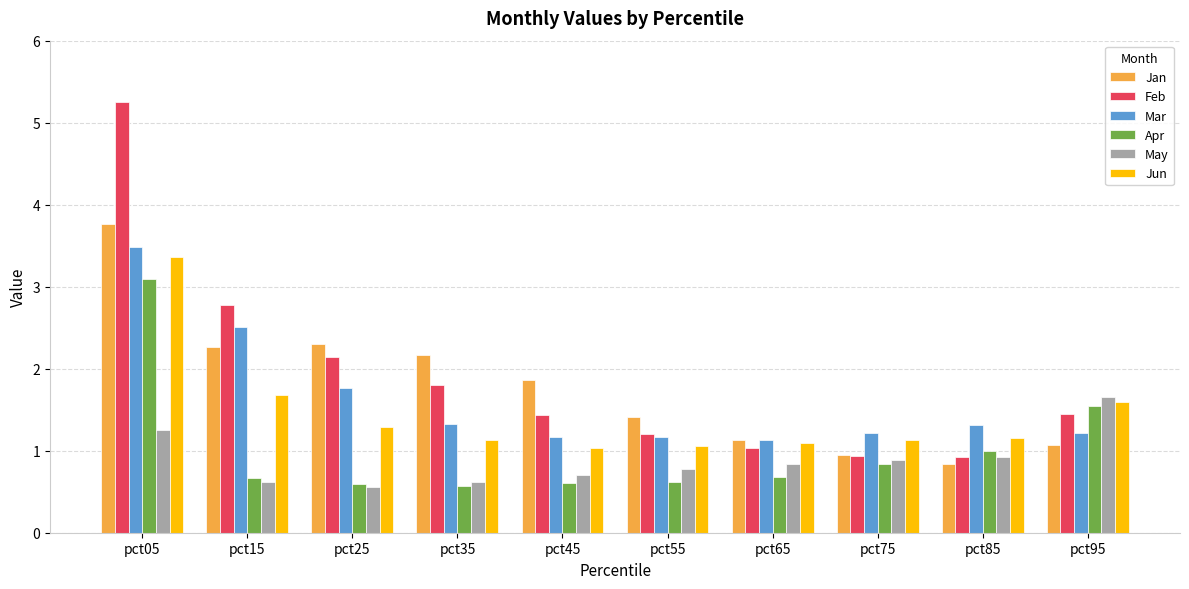

Is the value of Mar at pct25 greater than the value of Feb at pct05?

No